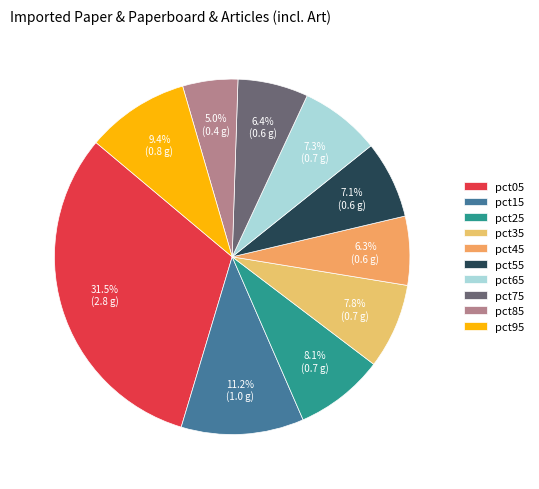

Which category has the biggest portion of the pie?

pct05